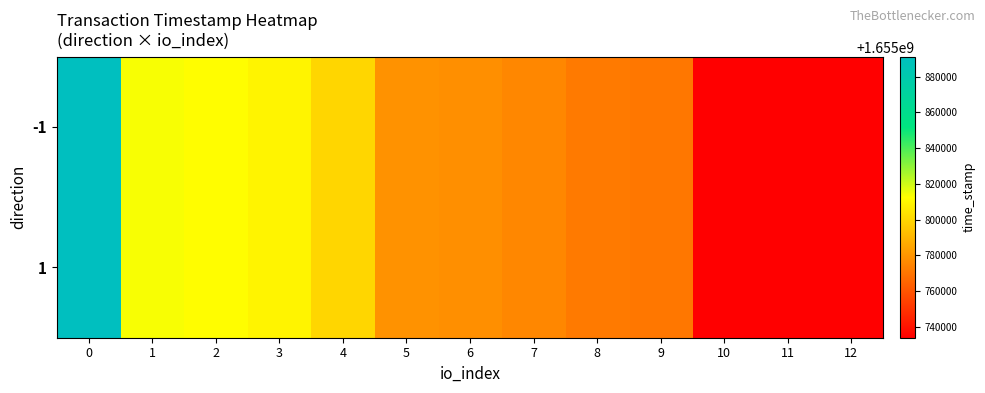

Which has a higher value, 4 or 12?

4